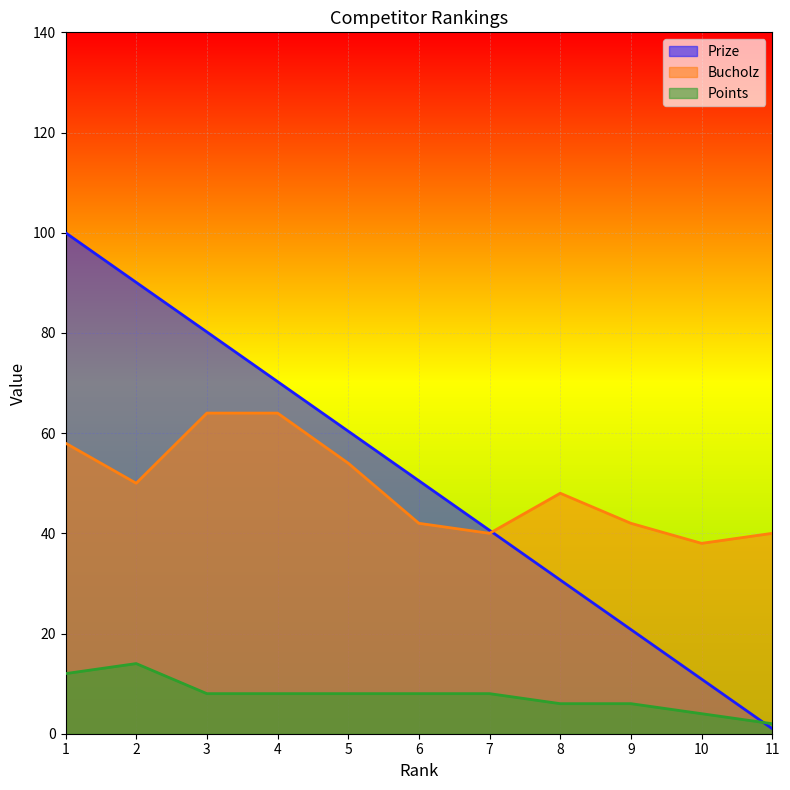

How many Points values are between 6 and 8?

7